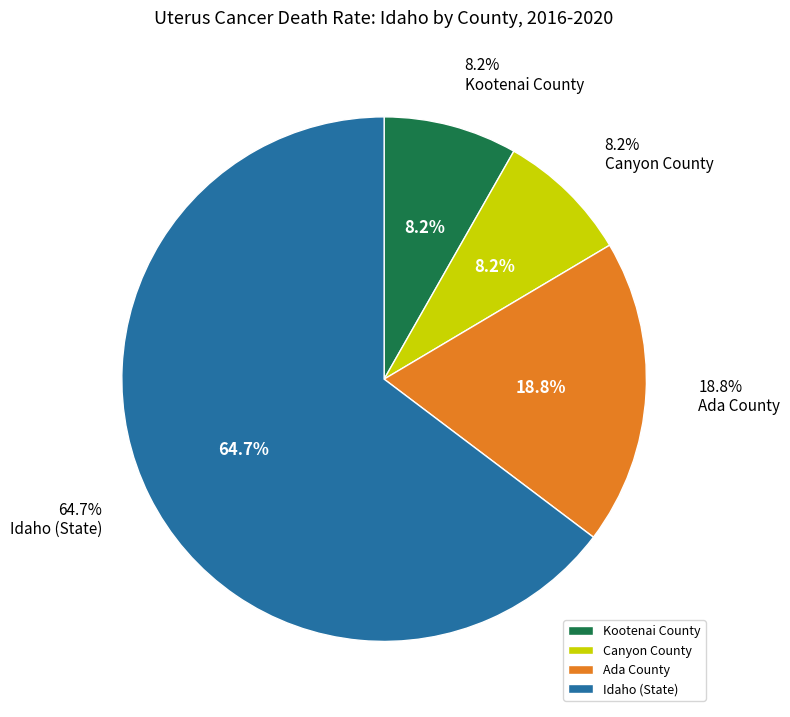

Is Ada County the majority of the pie?

No